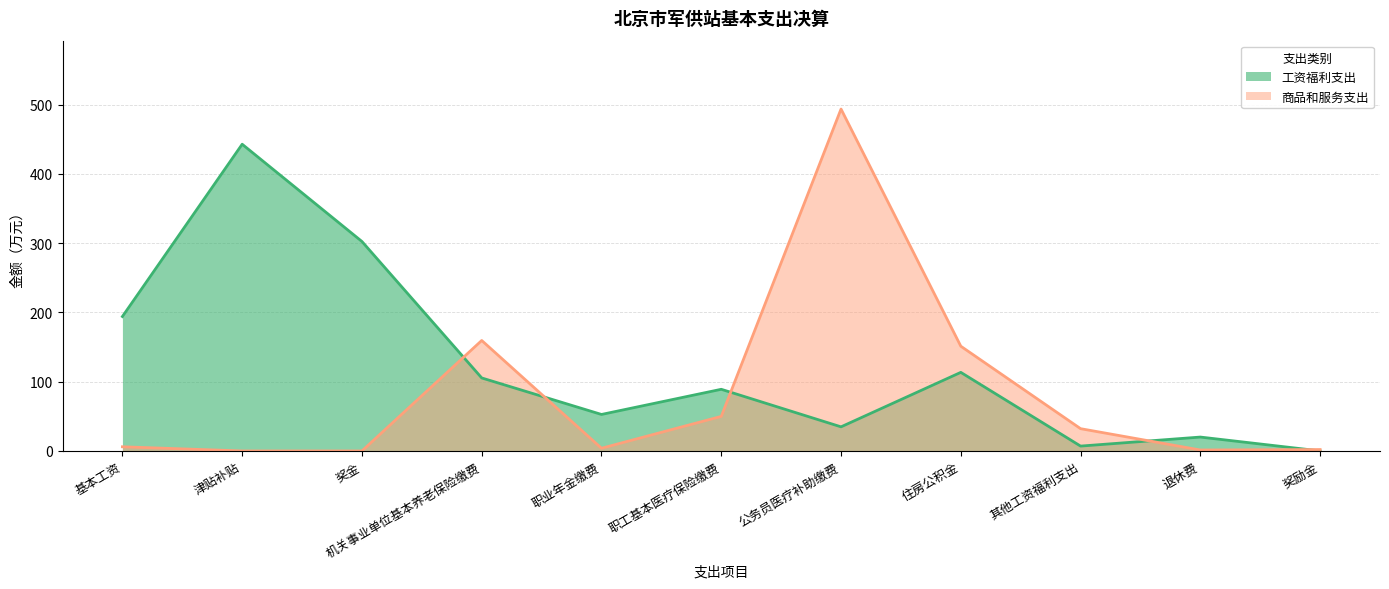

What is the maximum value shown in the chart?

493.5